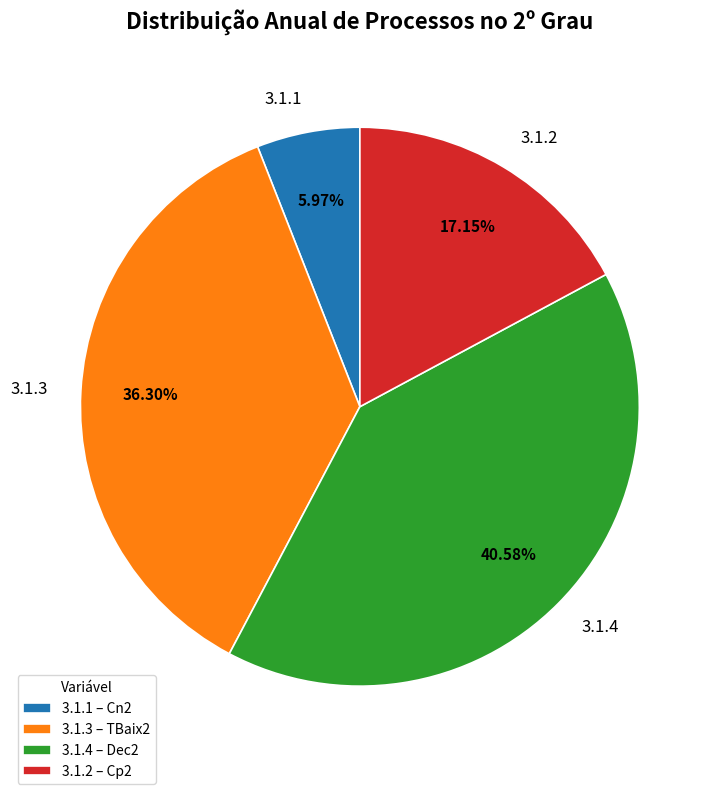

What is the ratio of the value at 3.1.2 to the value at 3.1.4?

0.4